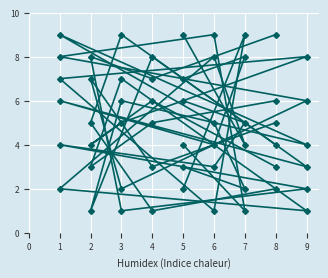

In col_7, how many points are higher than both neighbors (excluding endpoints)?

2